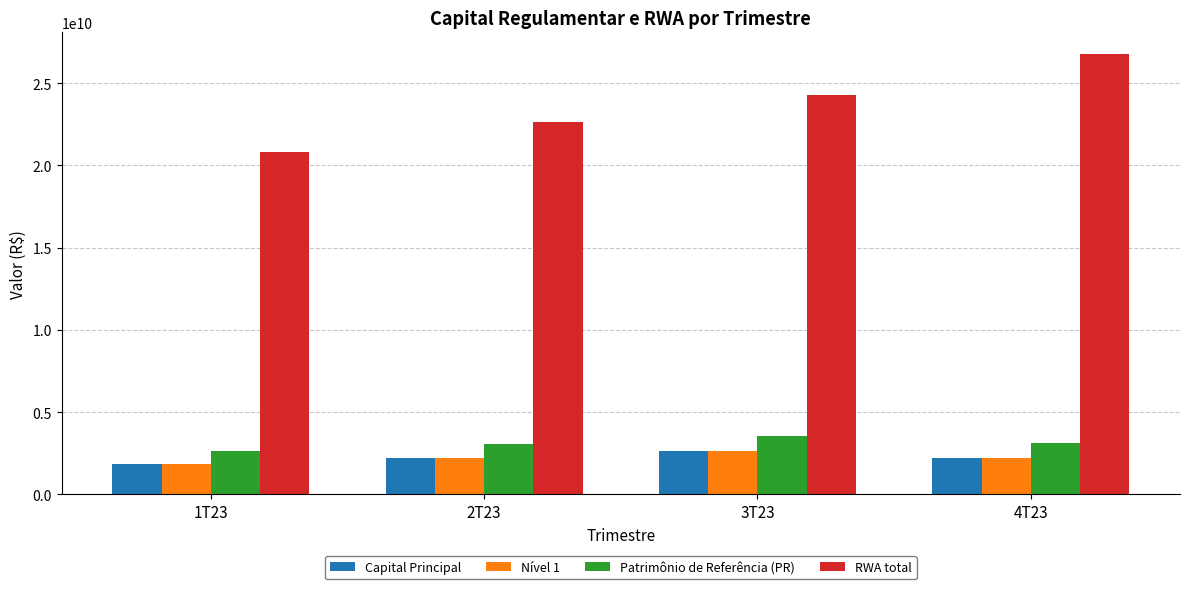

Which label corresponds to the largest value in the chart?

4T23